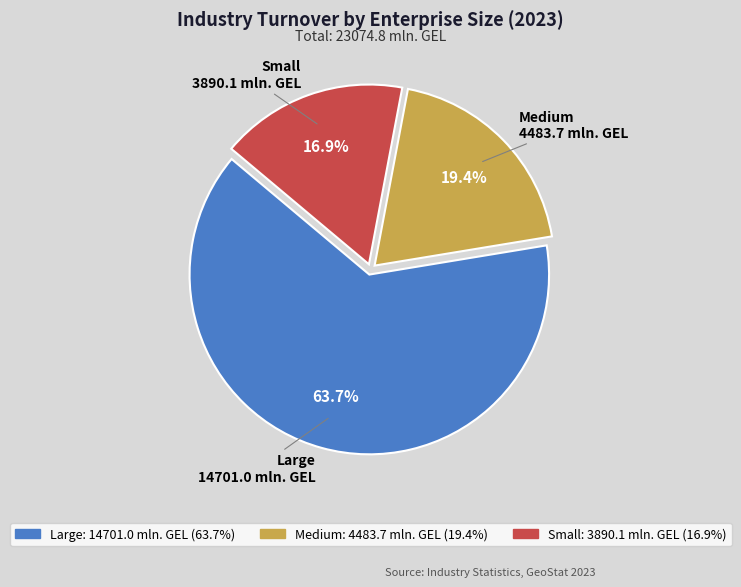

Count the number of slices in the pie.

3